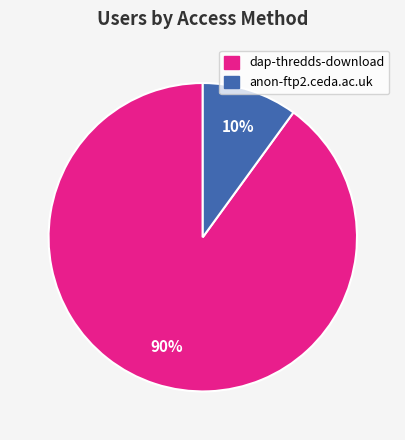

Which has a higher value, anon-ftp2.ceda.ac.uk or dap-thredds-download?

dap-thredds-download